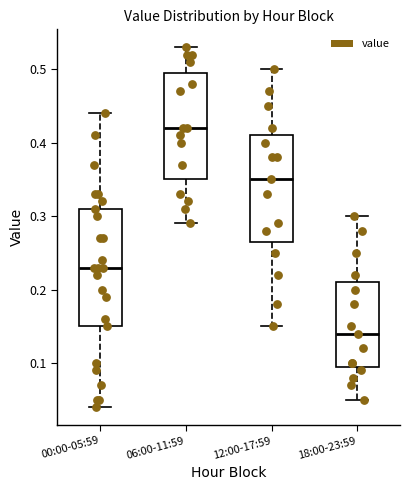

Which box is the tallest, from its lower edge to its upper edge?

00:00-05:59